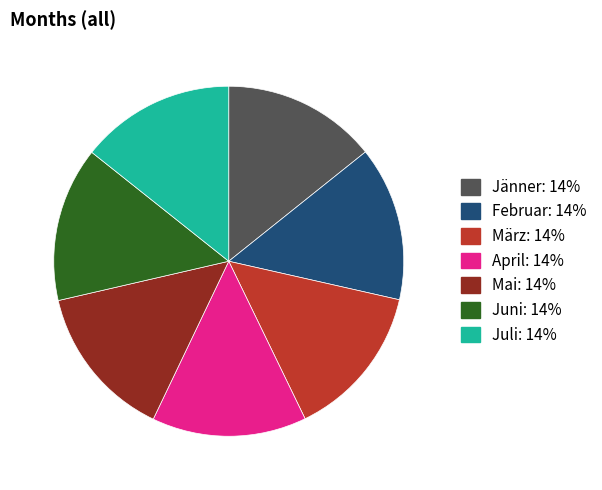

Is the sum of März and Jänner greater than half?

No